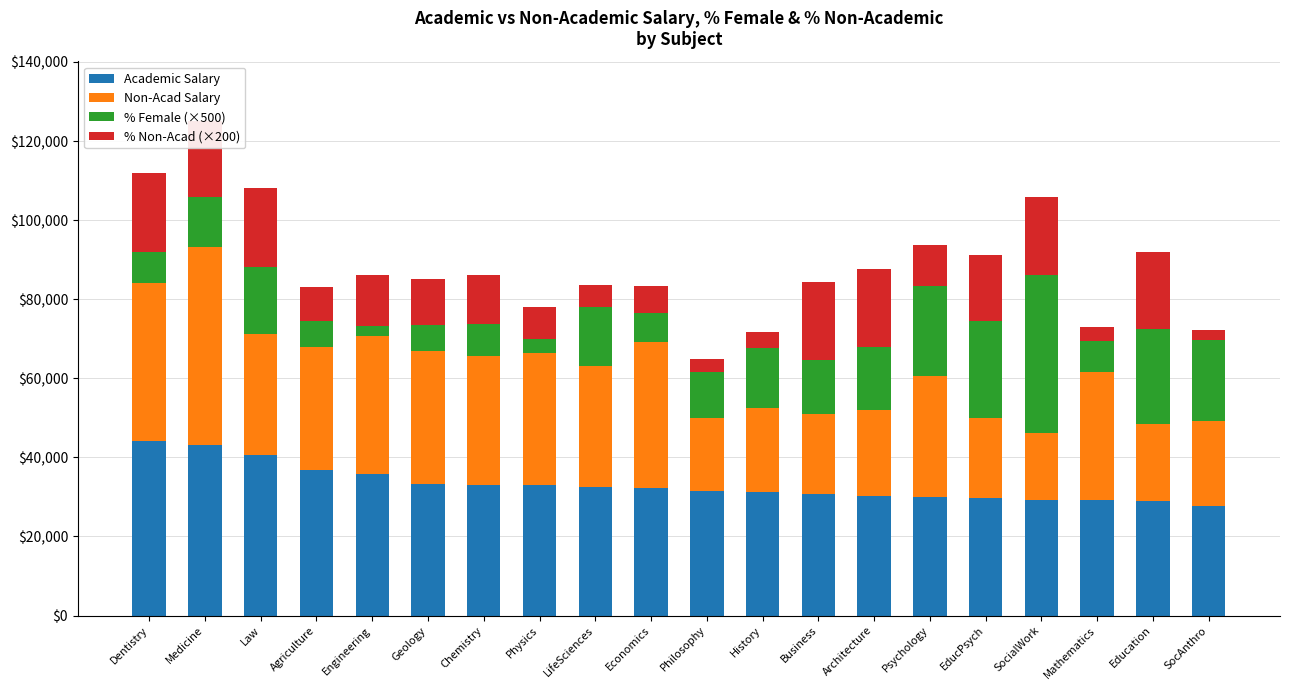

How many values in the Academic Salary series are below 32179?

10